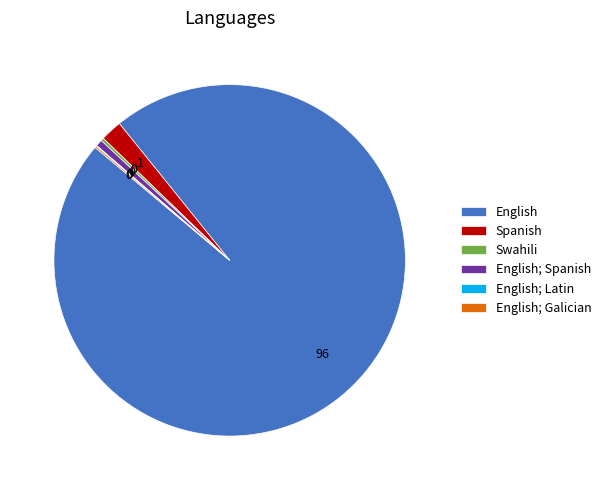

What is the largest slice in the pie chart?

English